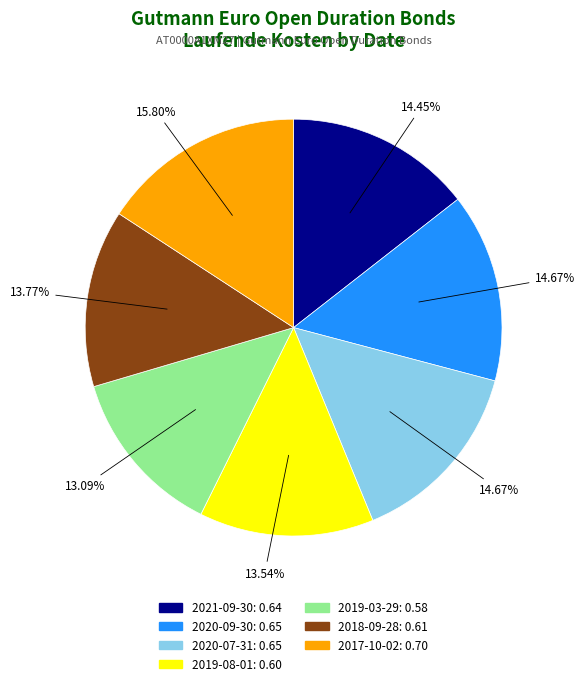

The 2019-03-29 slice represents 21% of the pie. True or false?

False